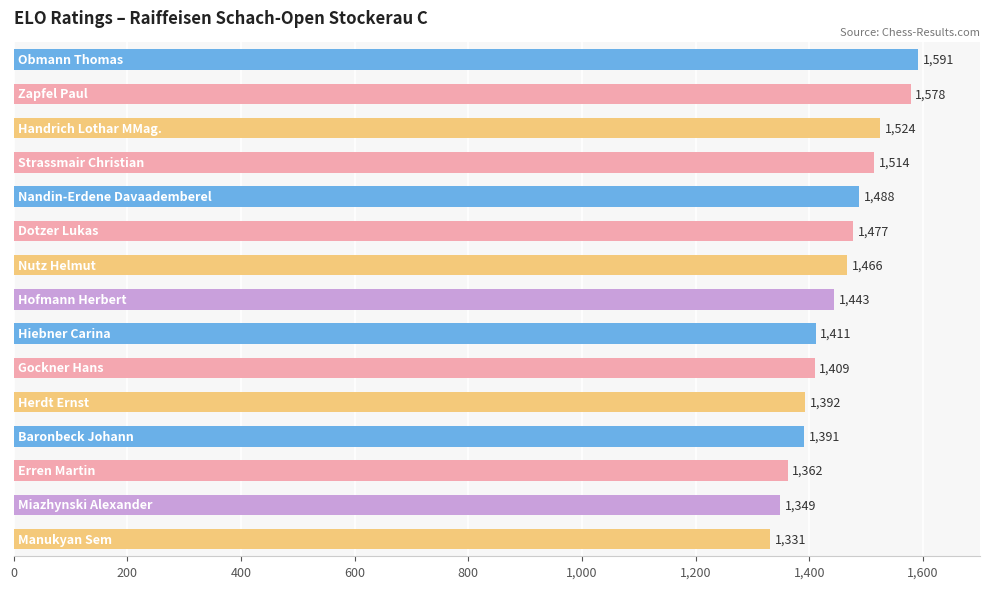

What is the average value?

1448